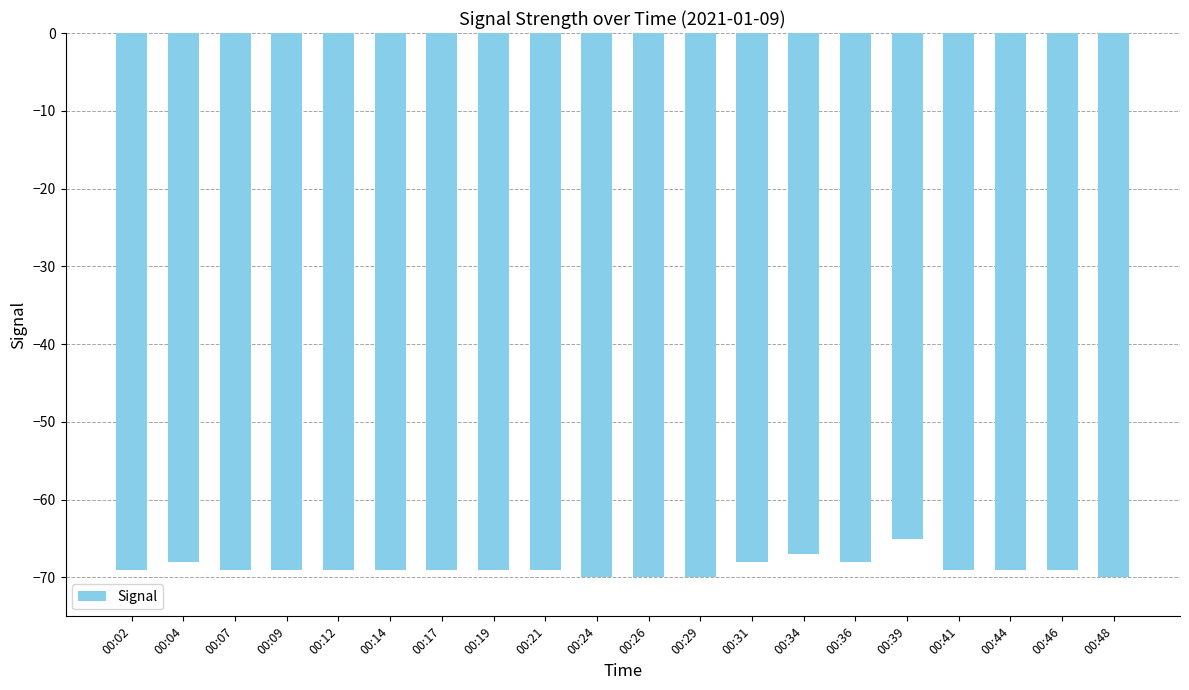

At which label does the data first exceed -69?

00:04